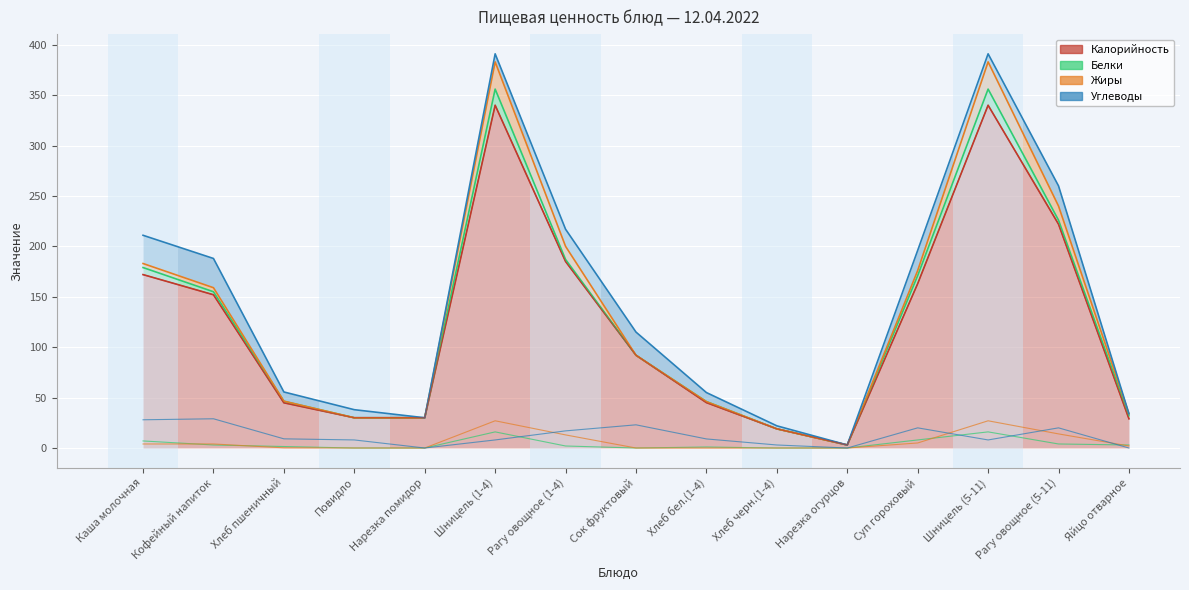

Between which two adjacent categories do Жиры and Белки first intersect?

Каша молочная and Кофейный напиток